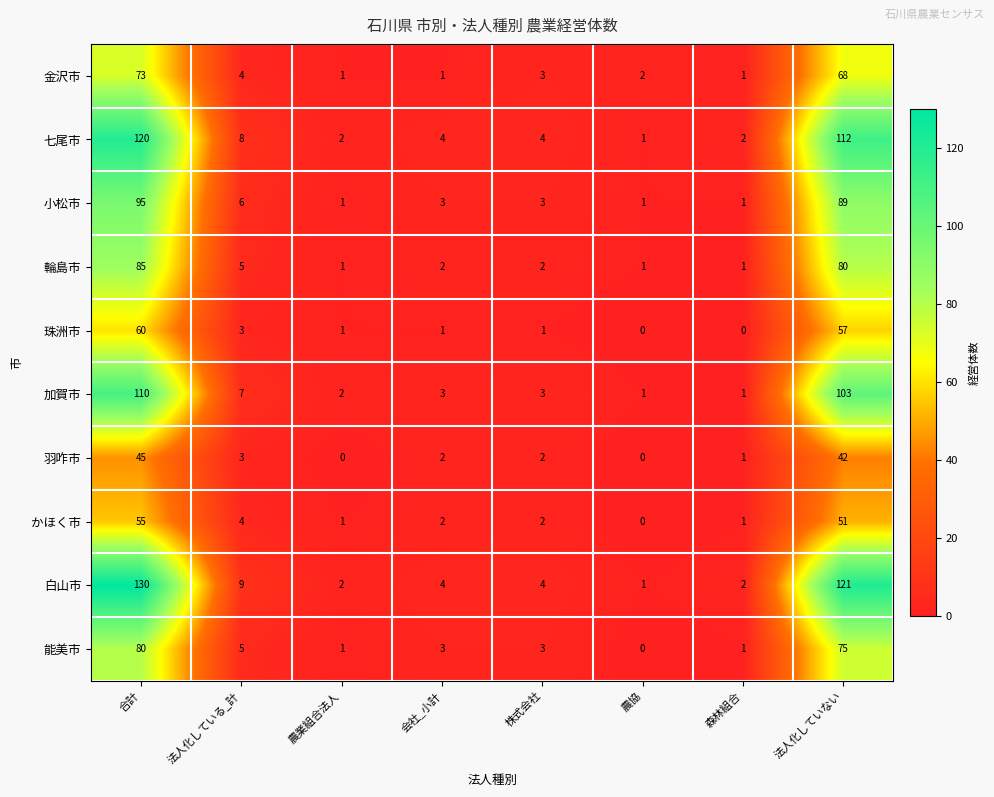

At which category is the sum across all series the highest?

合計